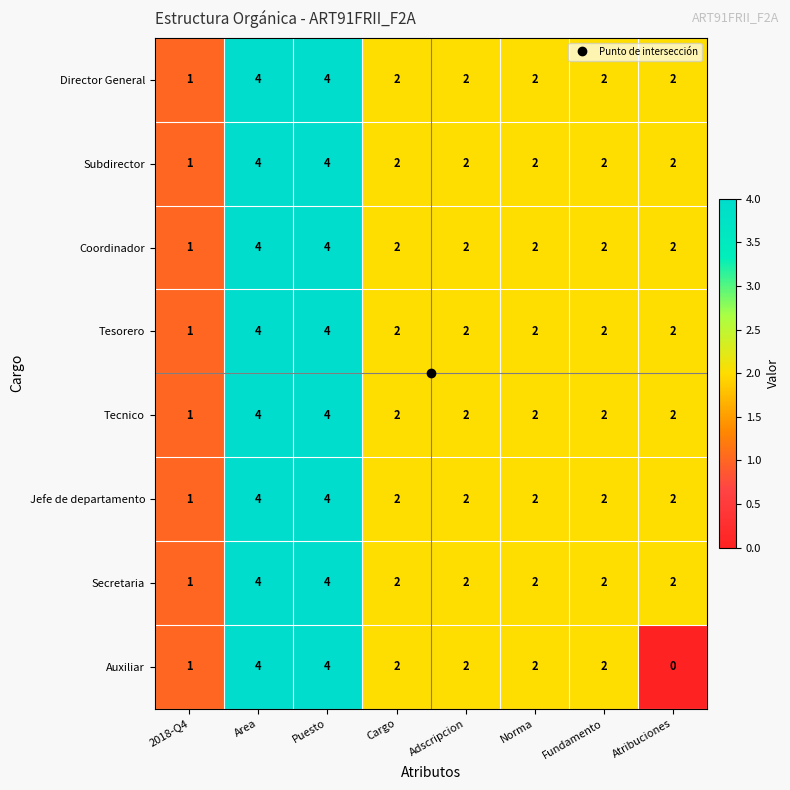

Which series changed the most between Fundamento and Atribuciones?

Auxiliar